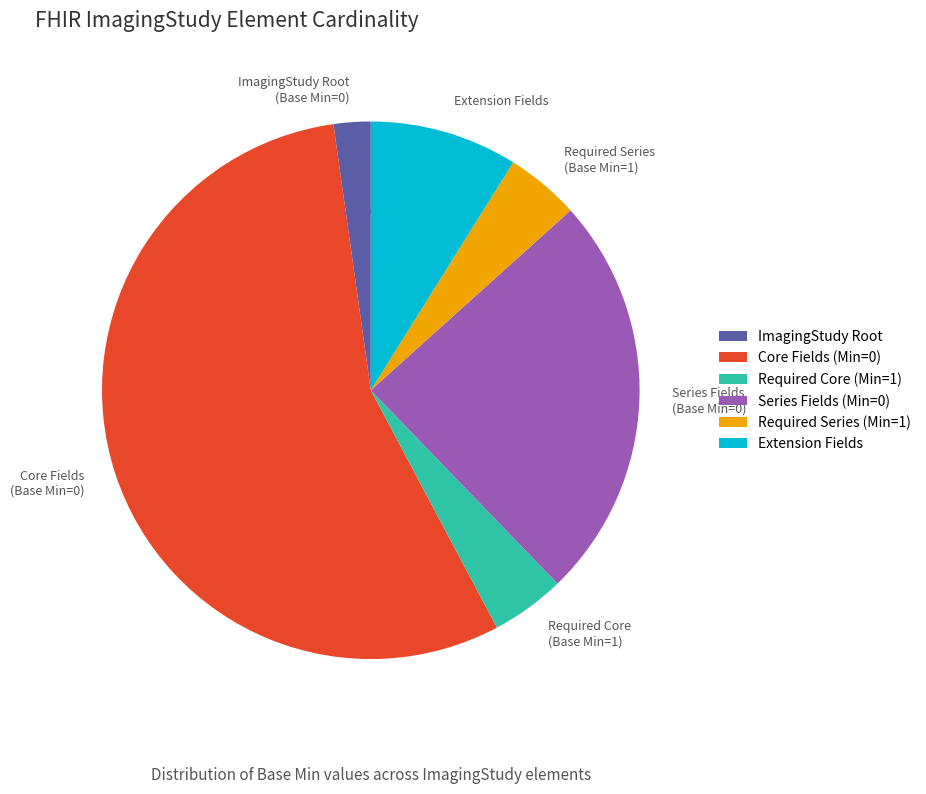

Approximately how many times larger is the value at Series Fields (Base Min=0) compared to Extension Fields?

2.7